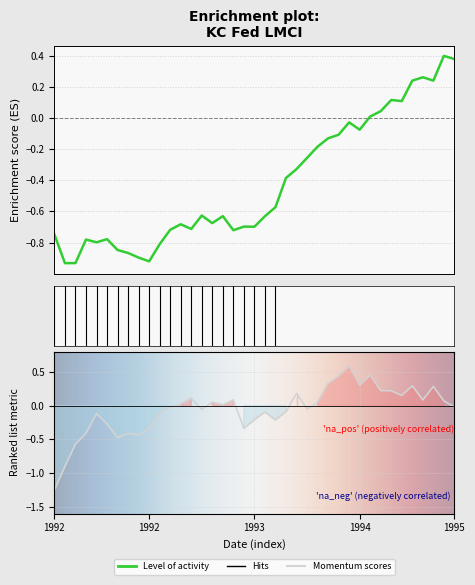

Reading left to right, transcribe all the data shown in this chart.

level: -0.7	-0.9	-0.9	-0.8	-0.8	-0.8	-0.8	-0.9	-0.9	-0.9	-0.8	-0.7	-0.7	-0.7	-0.6	-0.7	-0.6	-0.7	-0.7	-0.7	-0.6	-0.6	-0.4	-0.3	-0.3	-0.2	-0.1	-0.1	-0.0	-0.1	0.0	0.0	0.1	0.1	0.2	0.3	0.2	0.4	0.4
momentum: -1.3	-0.9	-0.6	-0.4	-0.1	-0.3	-0.5	-0.4	-0.4	-0.3	-0.1	-0.0	0.0	0.1	-0.1	0.0	0.0	0.1	-0.3	-0.2	-0.1	-0.2	-0.1	0.2	-0.1	0.0	0.3	0.4	0.6	0.3	0.5	0.2	0.2	0.1	0.3	0.1	0.3	0.1	-0.0